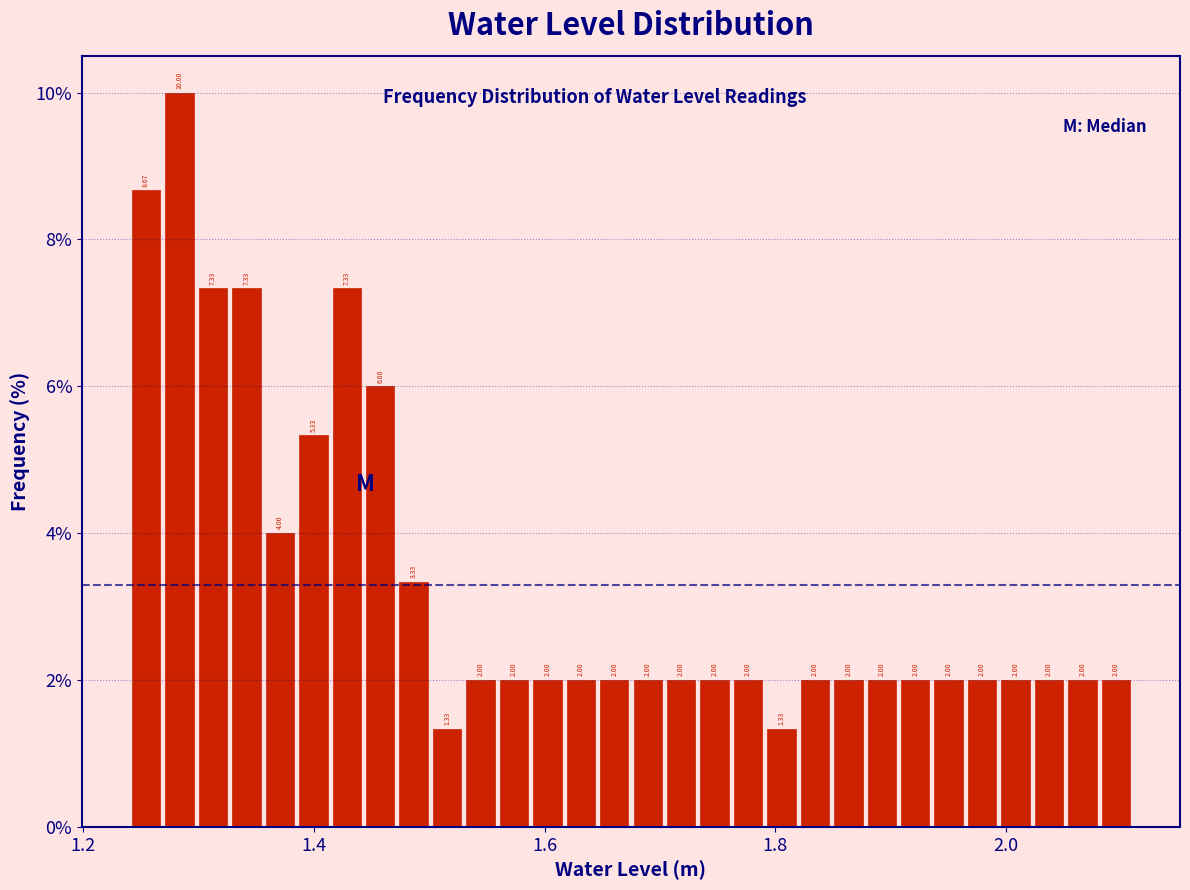

Read against the x-axis, roughly where is the centre of the tallest bar?

1.28